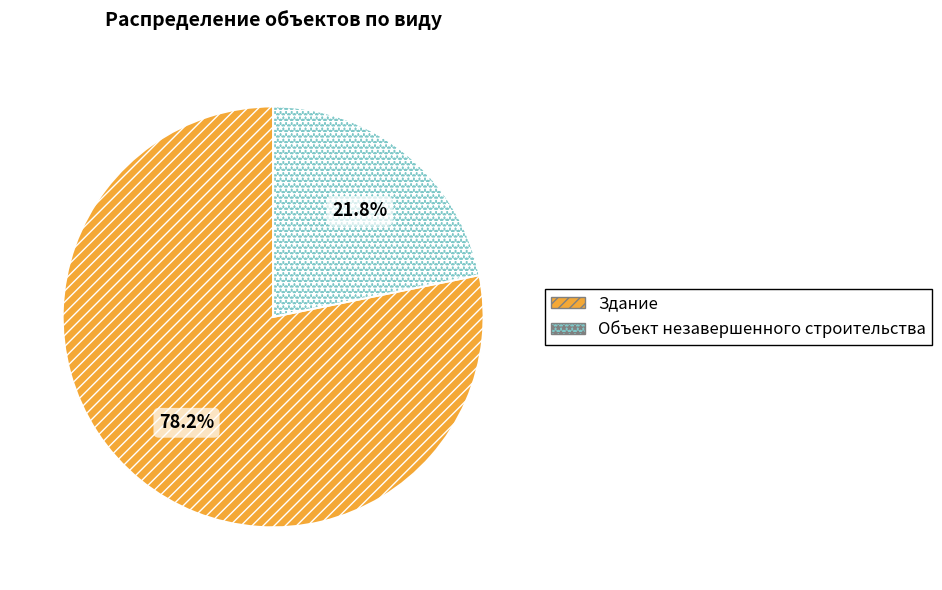

True or false: Объект незавершенного строительства accounts for 22% of the total.

True